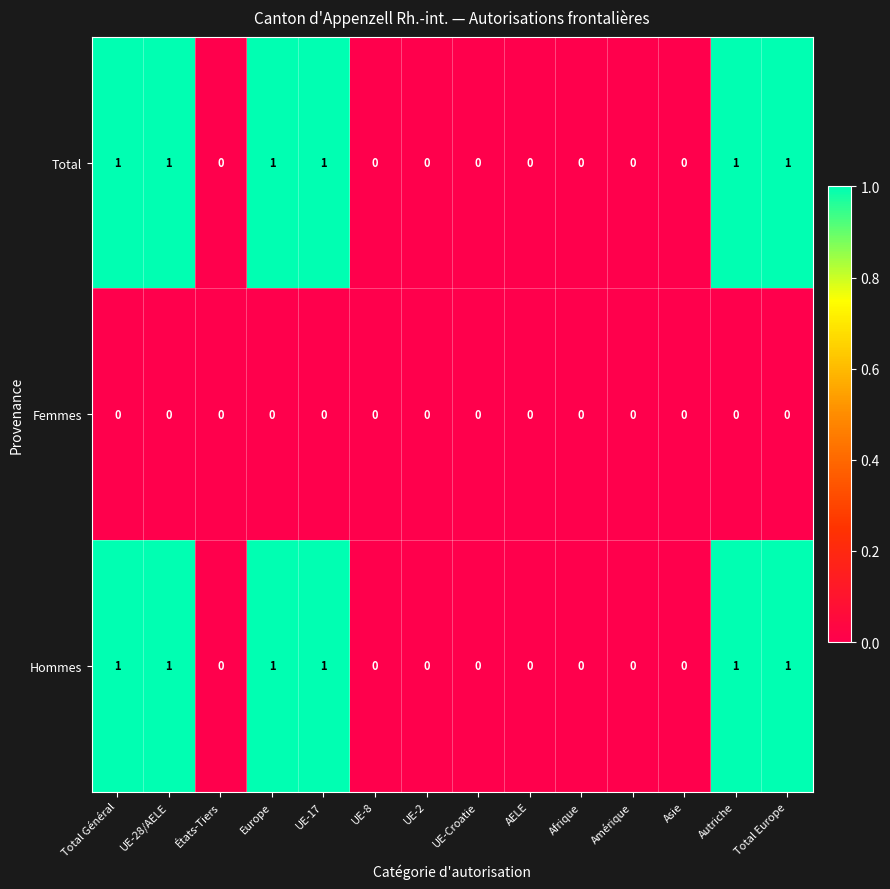

The Femmes series shows 0 at UE-8. True or false?

True